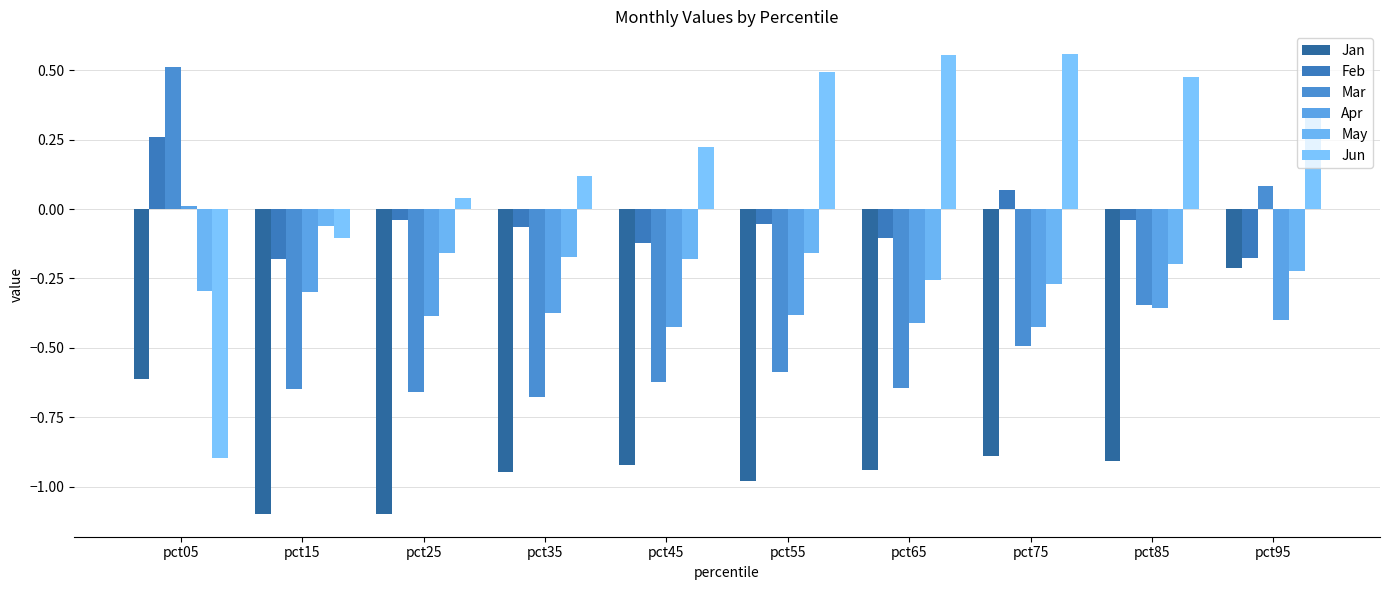

What is the average value of the Jan series?

-0.9